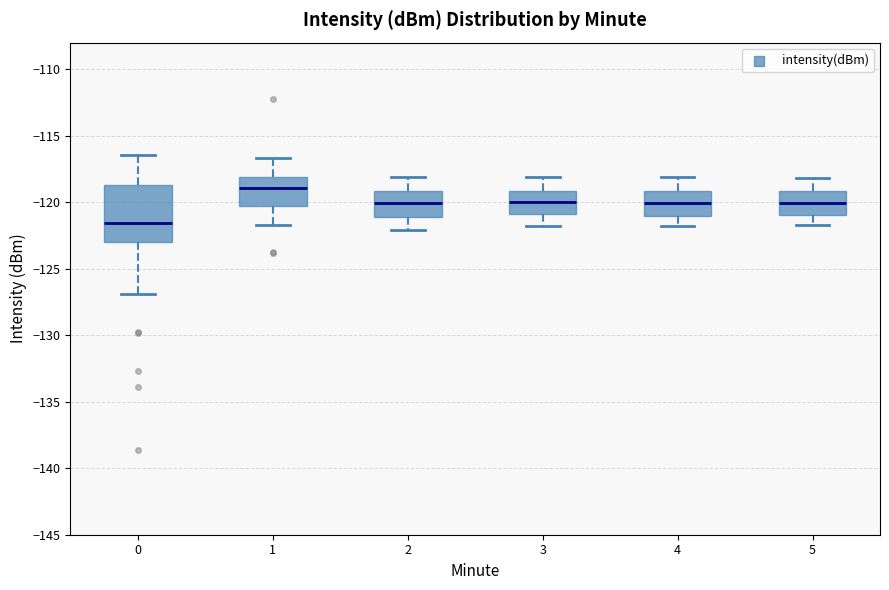

Which box is the tallest, from its lower edge to its upper edge?

0